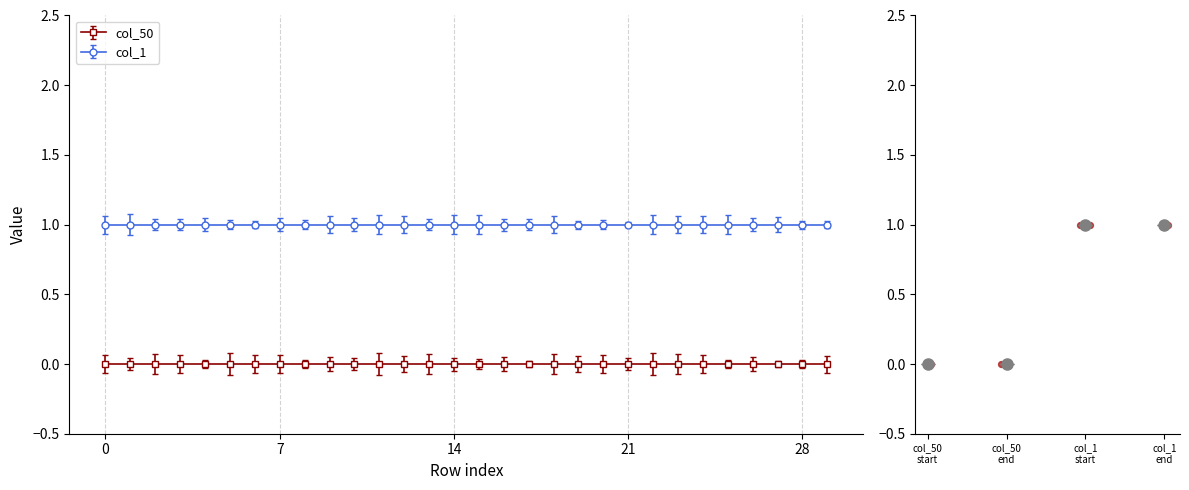

At which category is the sum across all series the highest?

1